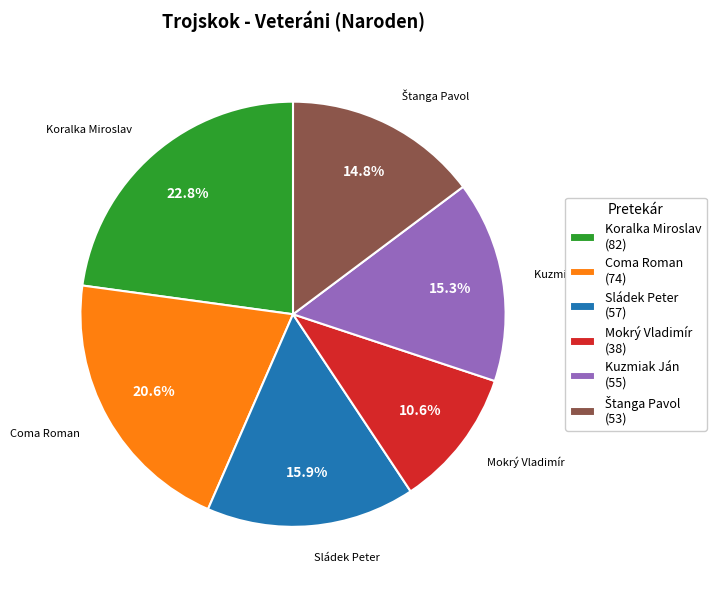

Do Koralka Miroslav (82) and Coma Roman (74) together represent more than half of the pie?

No